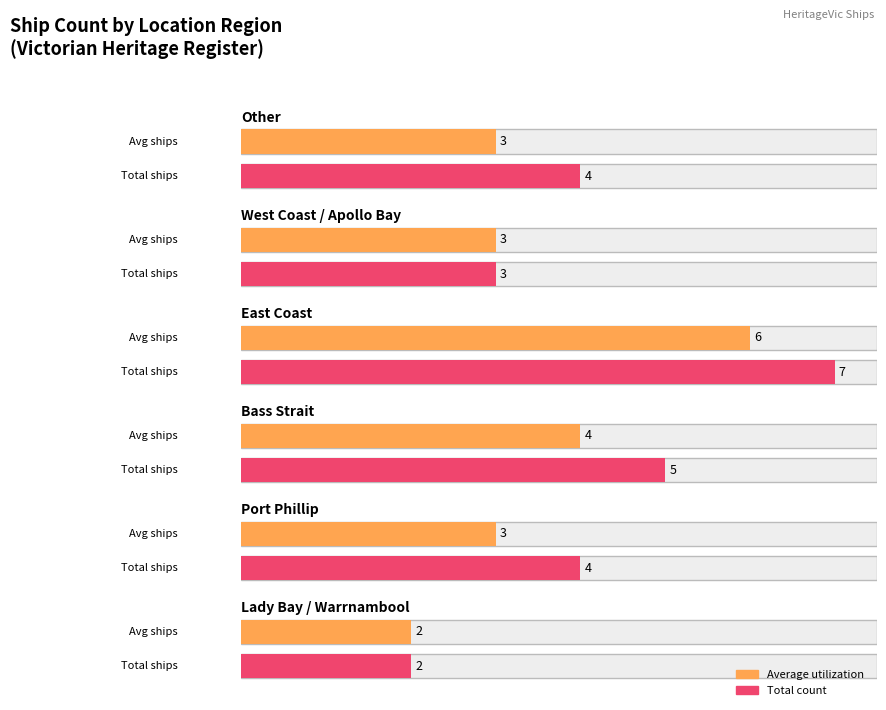

How many data points are above 4?

2